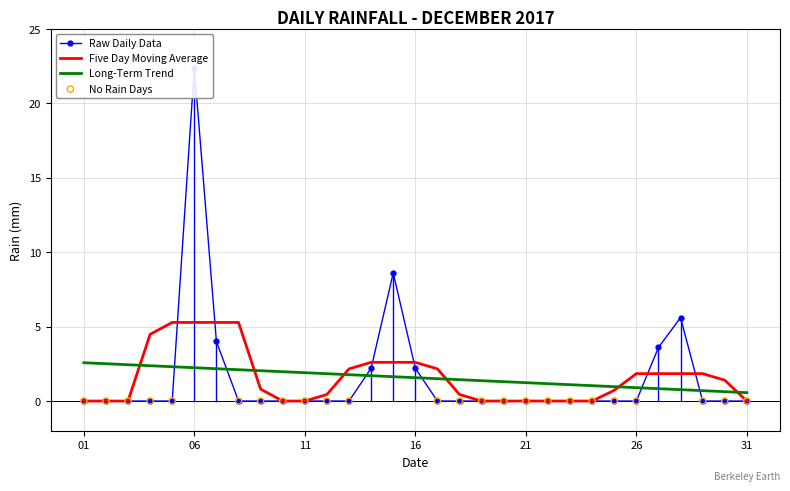

Which has a higher value, 2017-12-12 or 2017-12-18?

2017-12-12